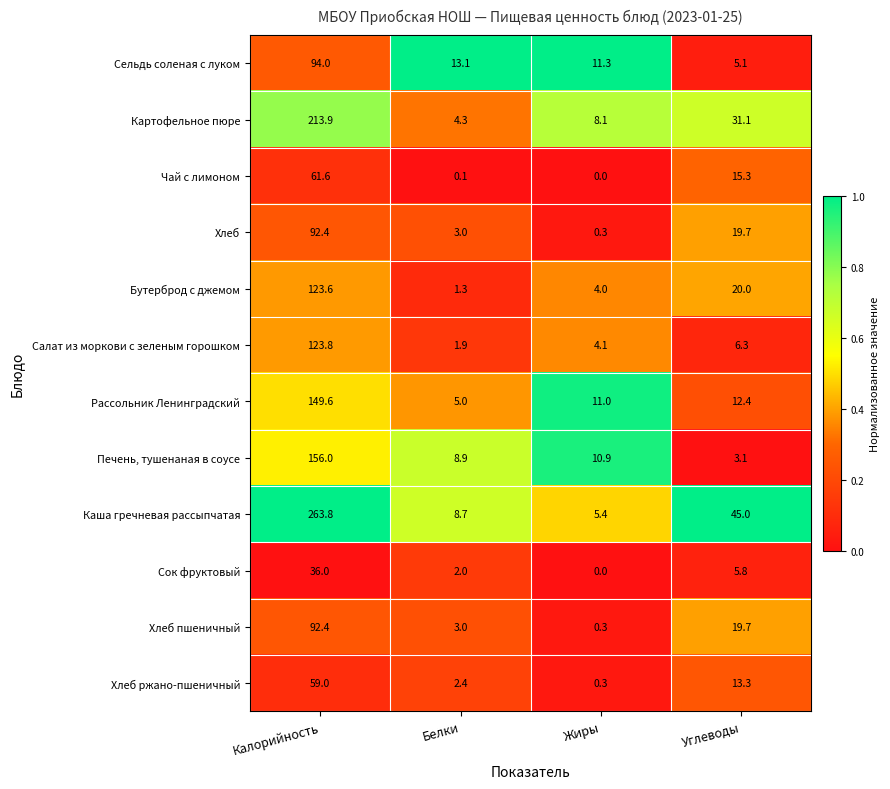

List the labels in order of Печень, тушенаная в соусе value, smallest first.

Углеводы, Белки, Жиры, Калорийность